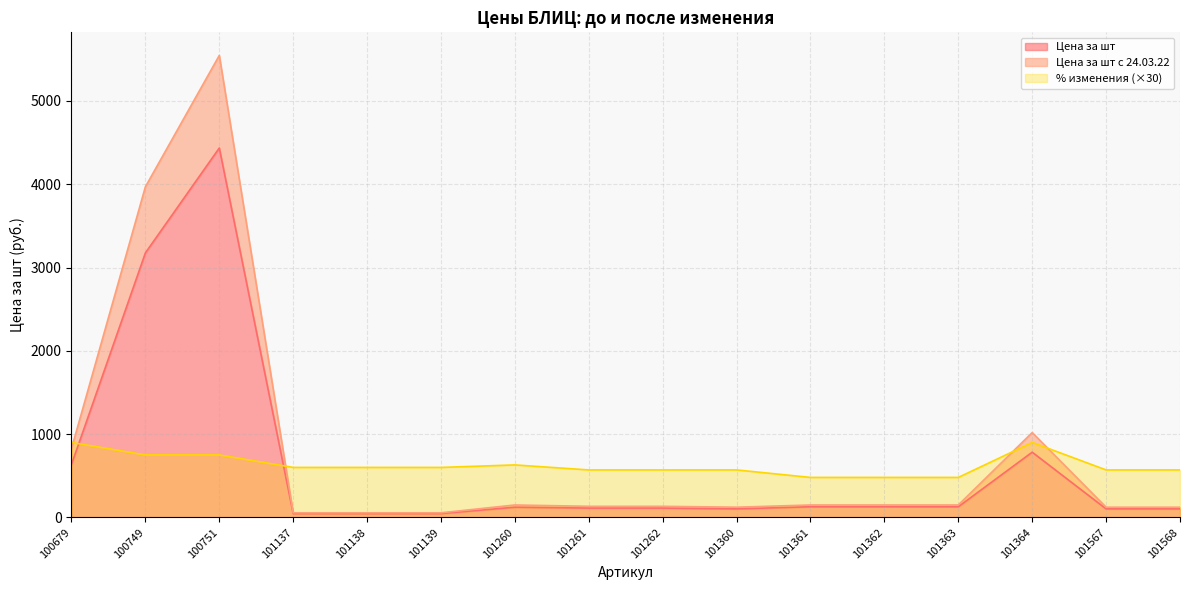

List the labels in order of % изменения value, largest first.

100679, 101364, 100749, 100751, 101260, 101137, 101138, 101139, 101261, 101262, 101360, 101567, 101568, 101361, 101362, 101363